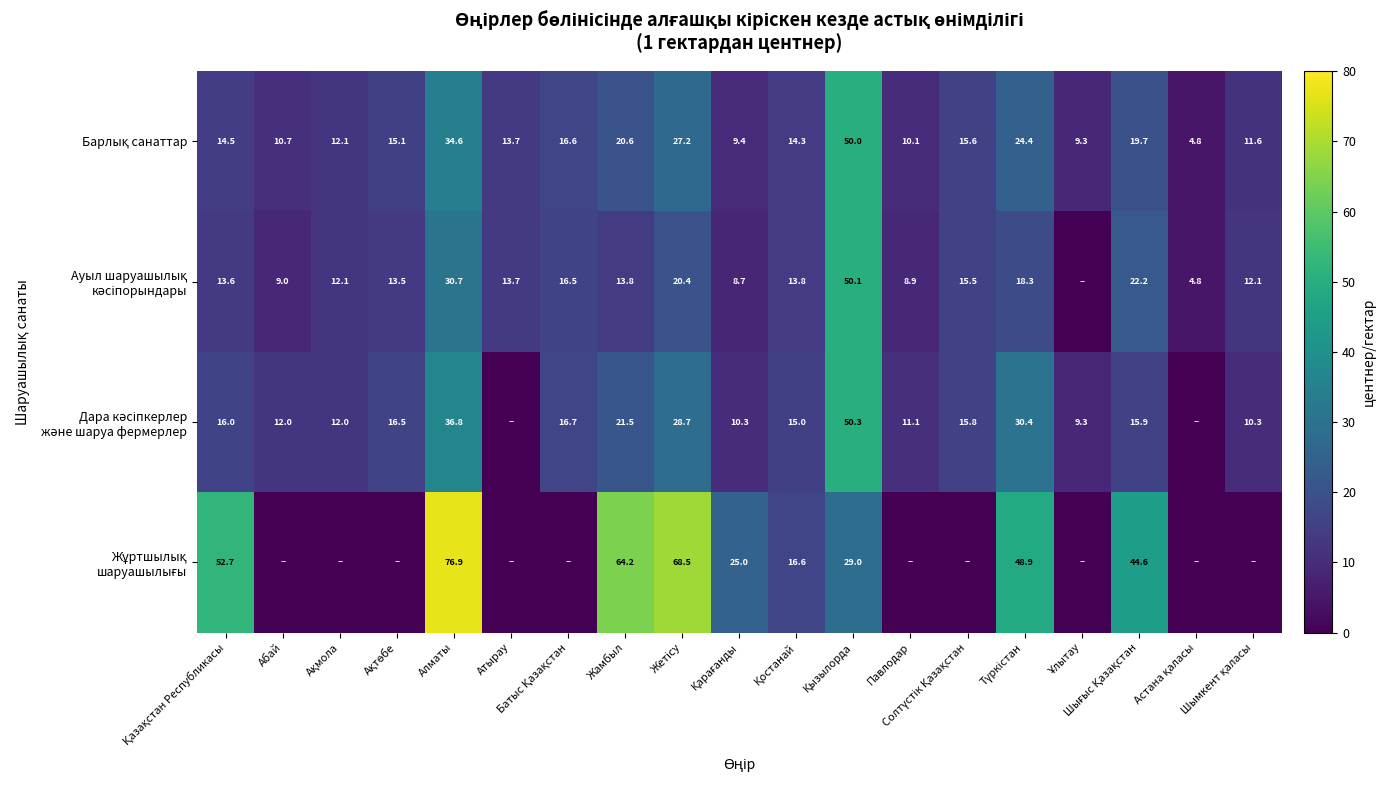

At which label is Ауыл шаруашылық кәсіпорындары closest to 25?

Шығыс Қазақстан